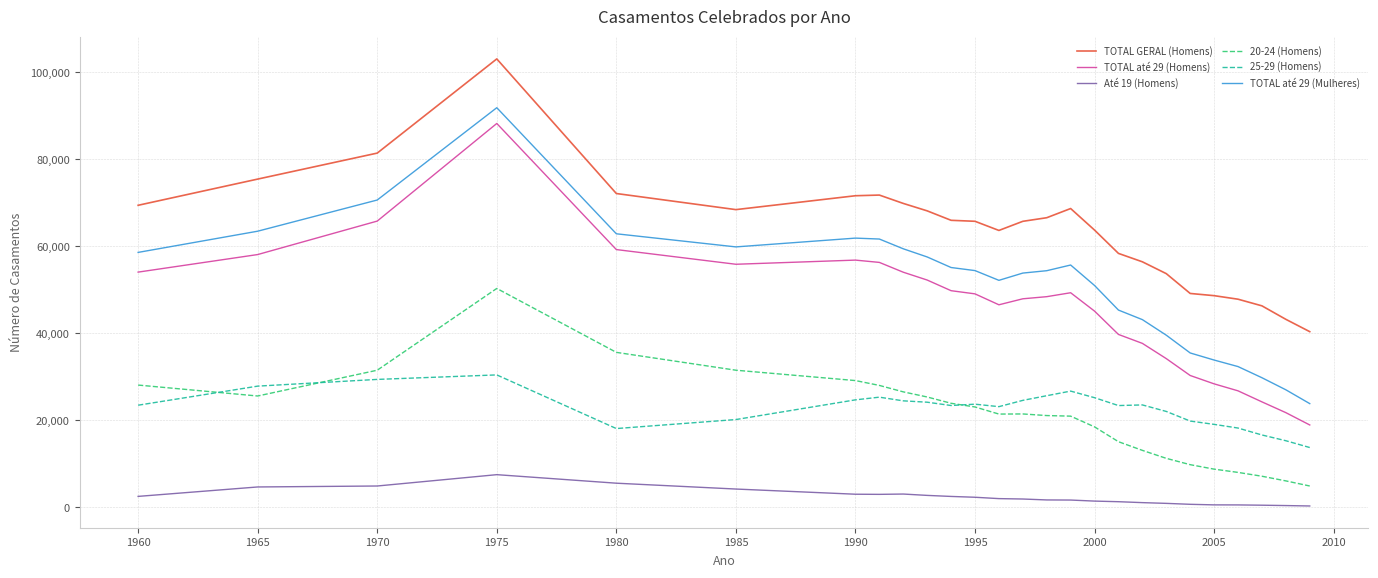

True or false: 20-24 (Homens) and TOTAL até 29 (Homens) cross at least once.

False